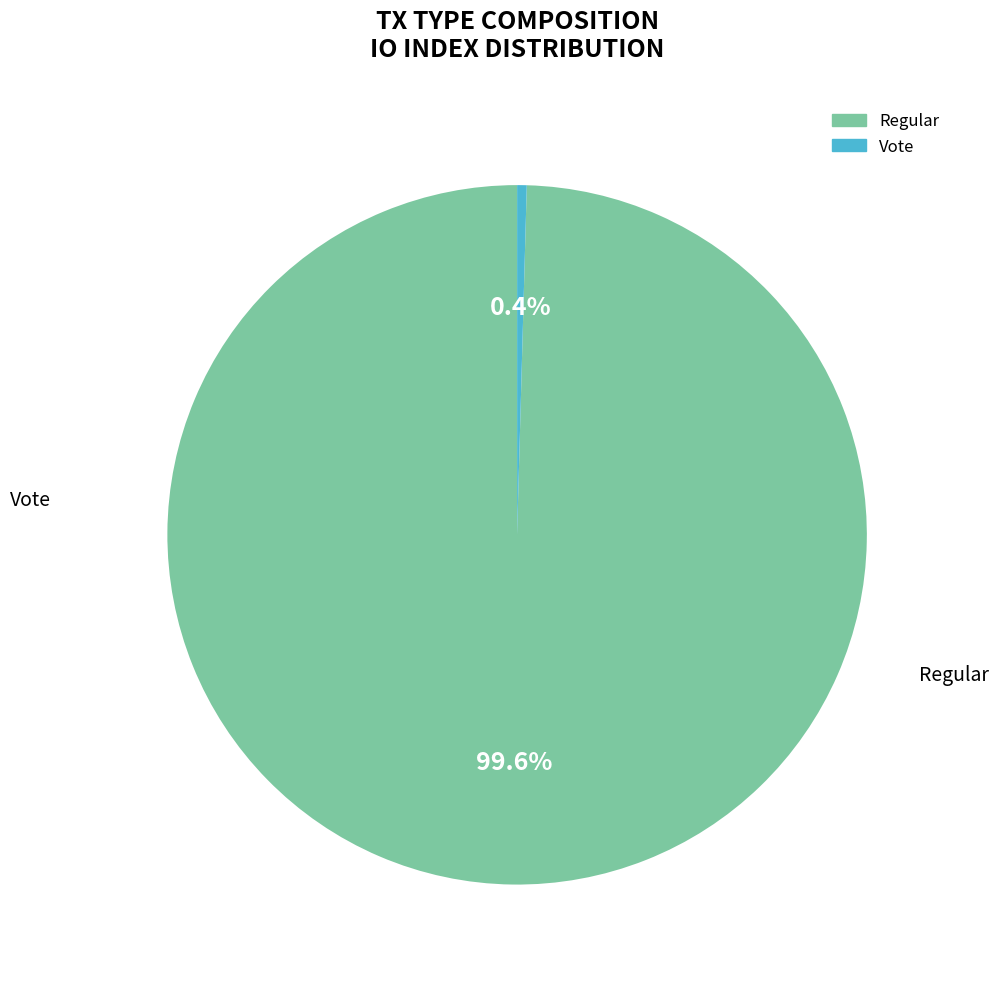

What is the smallest slice in the pie chart?

Vote